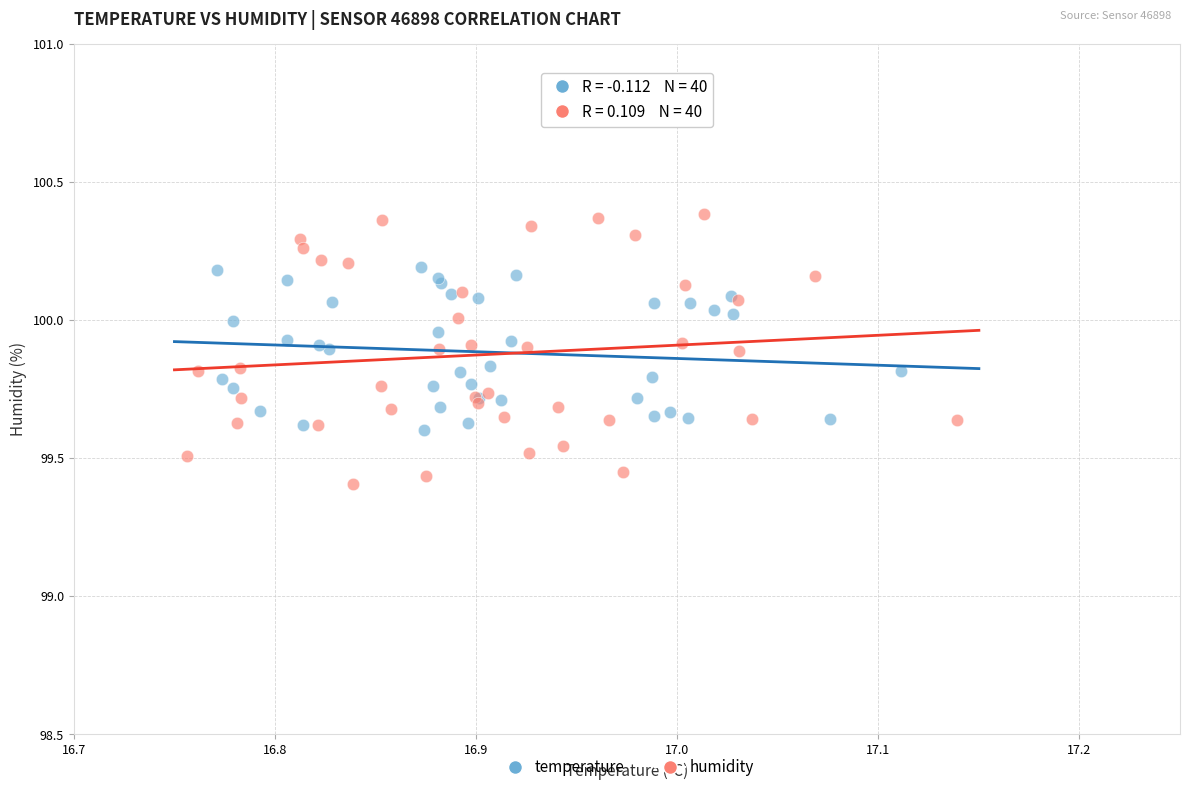

What are all the series names shown in the legend?

temperature, humidity